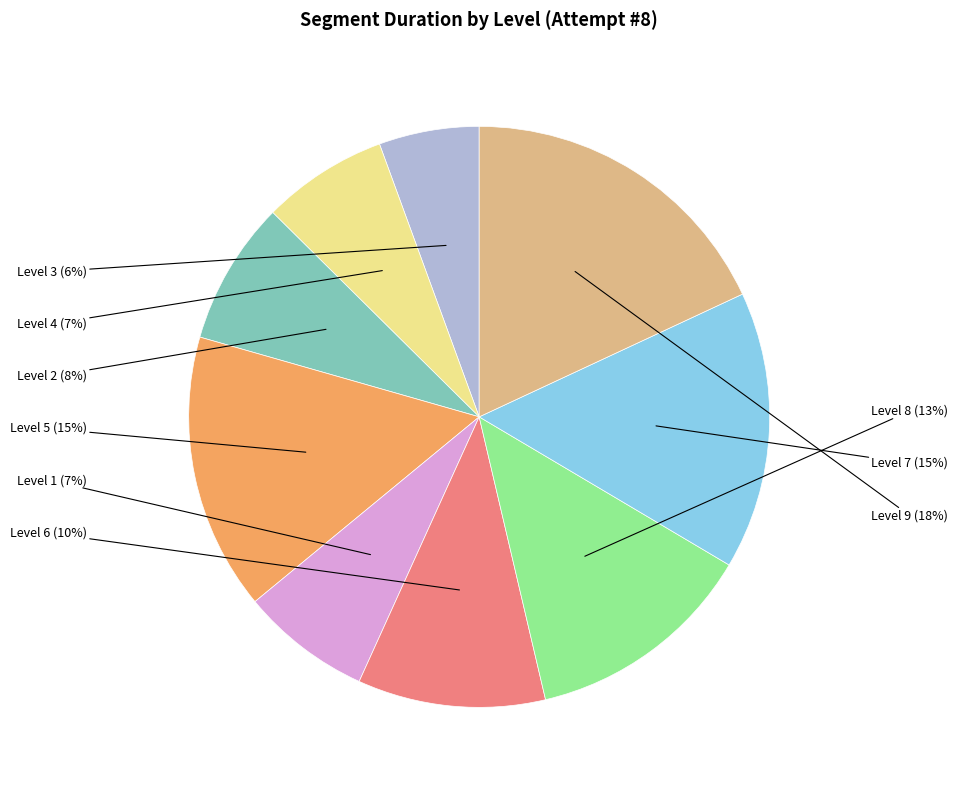

Is the sum of Level 8 and Level 1 greater than half?

No